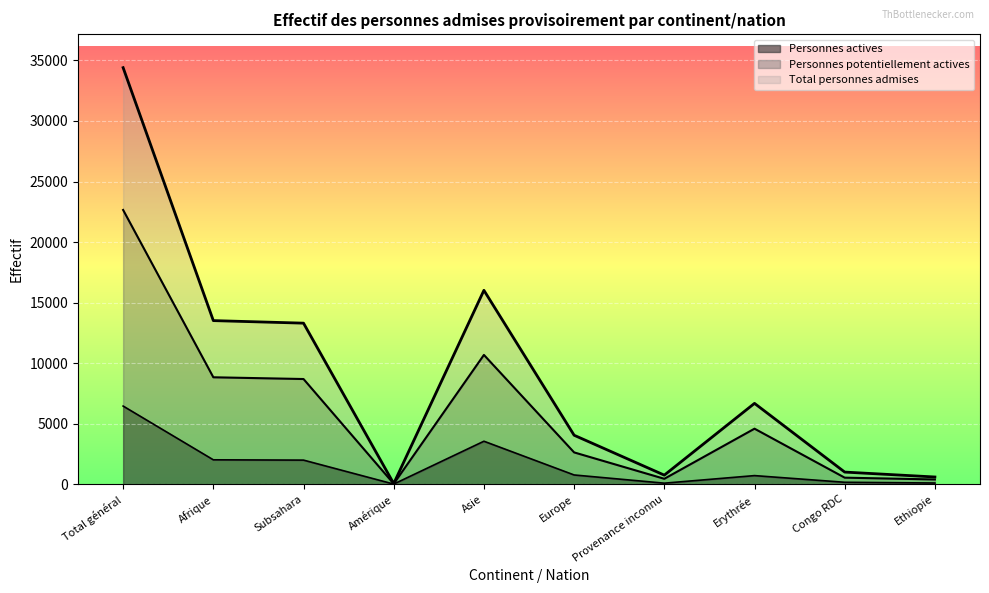

What is the value of the Personnes actives point at the 1st from the left?

6460